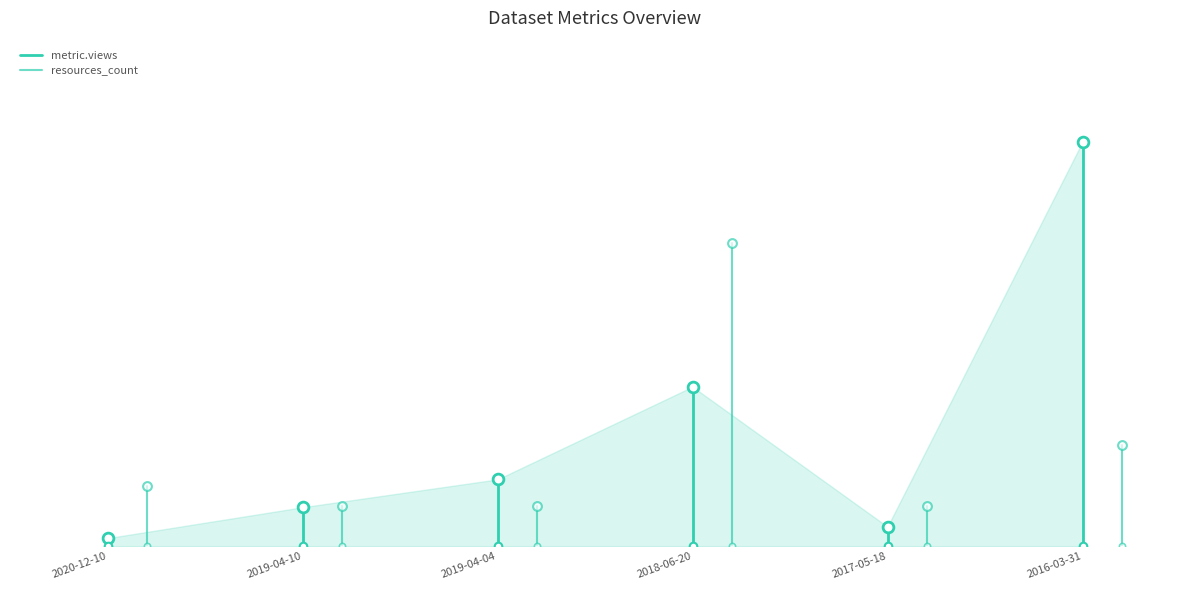

Is the value of metric.views at 2019-04-10 greater than the value of resources_count at 2019-04-10?

No